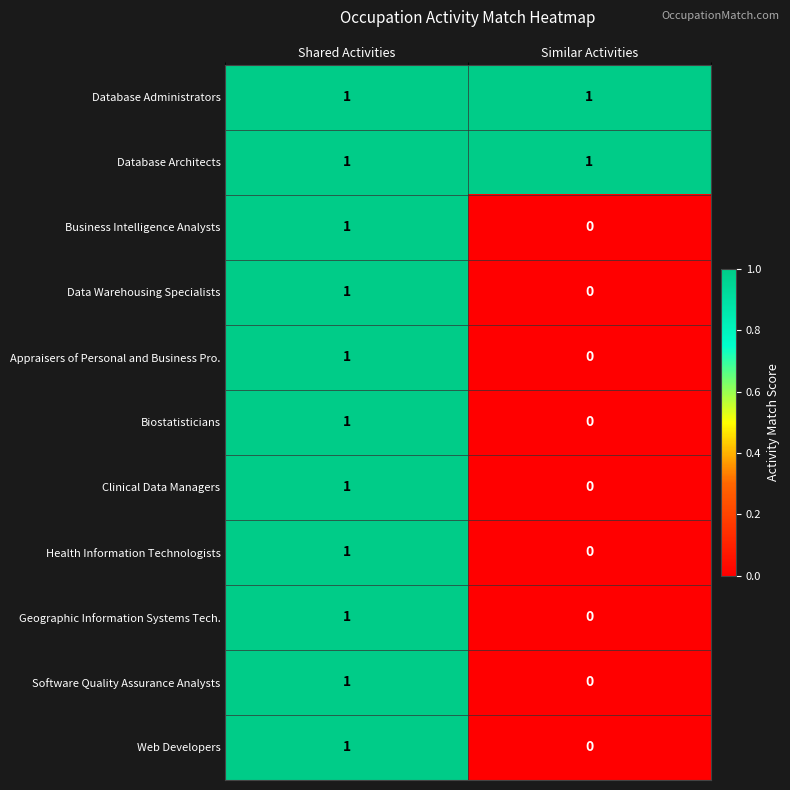

At which category is the sum across all series the highest?

Shared Activities